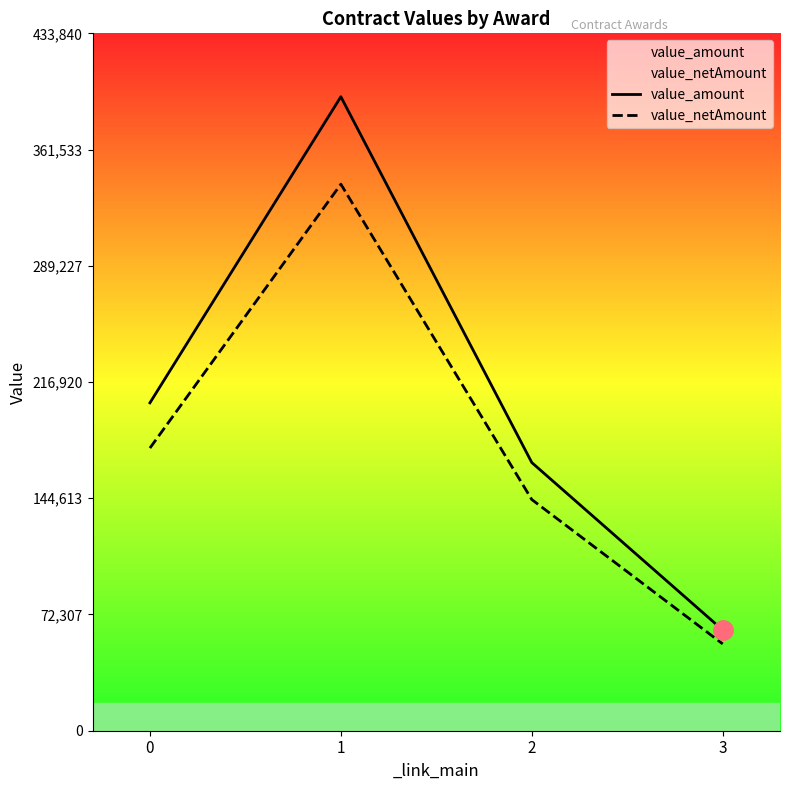

True or false: value_amount has a value of 166823.3 at 2.

True